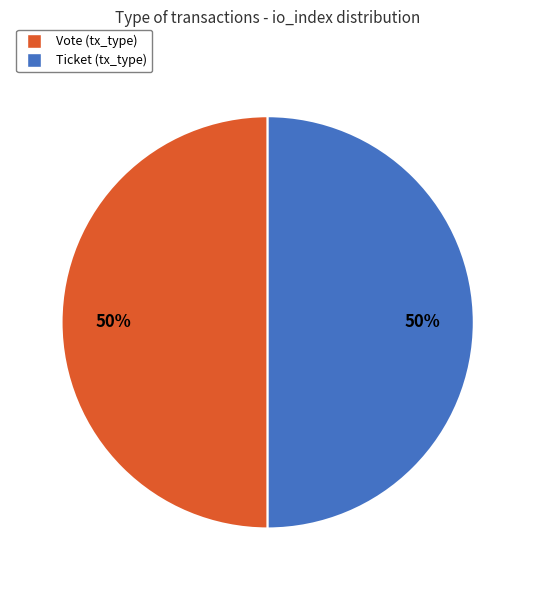

Do Vote (tx_type) and Ticket (tx_type) together represent more than half of the pie?

Yes